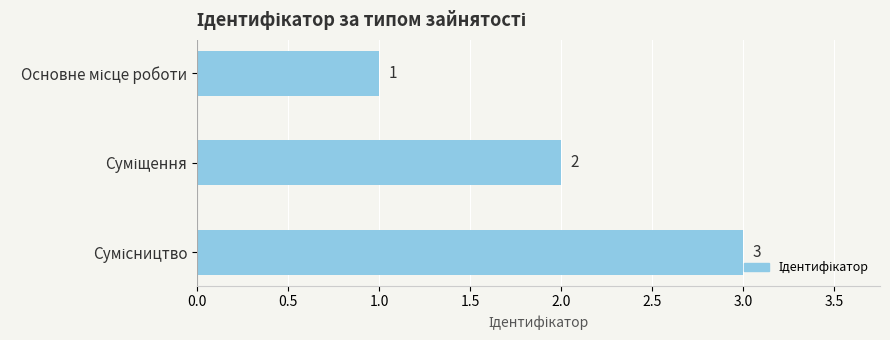

What is the value of the 2nd bar from the top?

2